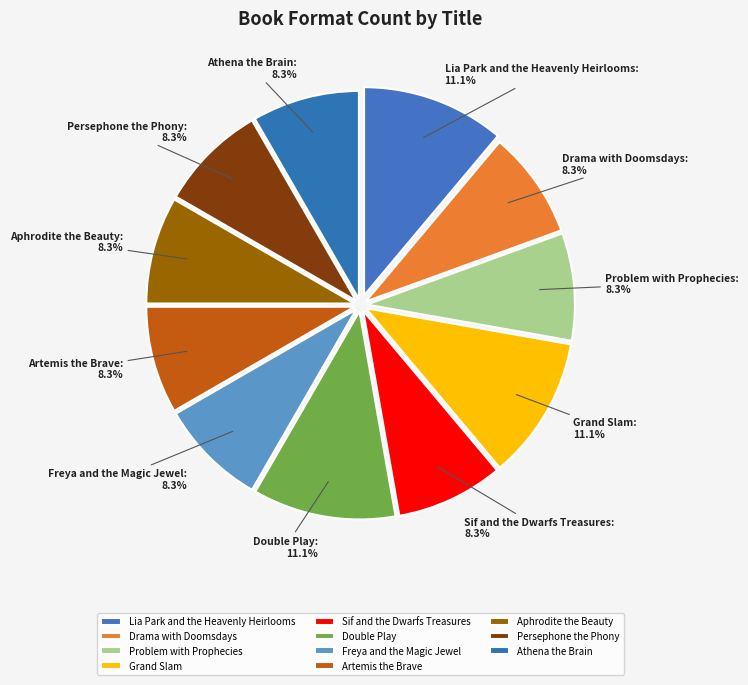

Does Athena the Brain account for over 50% of the chart?

No